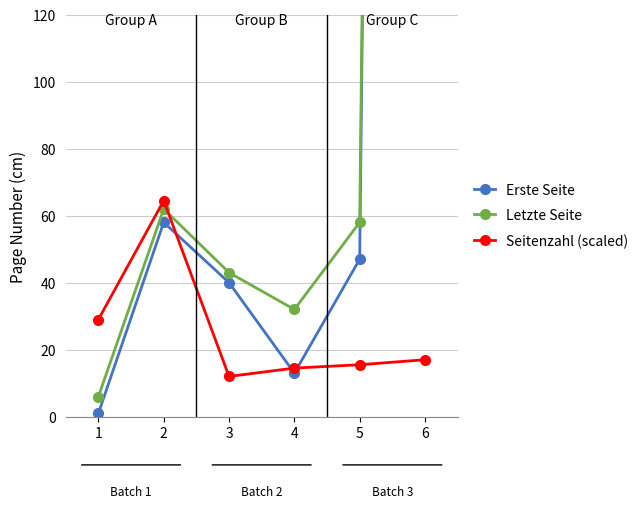

What value does the Letzte Seite series have at 5?

58.0